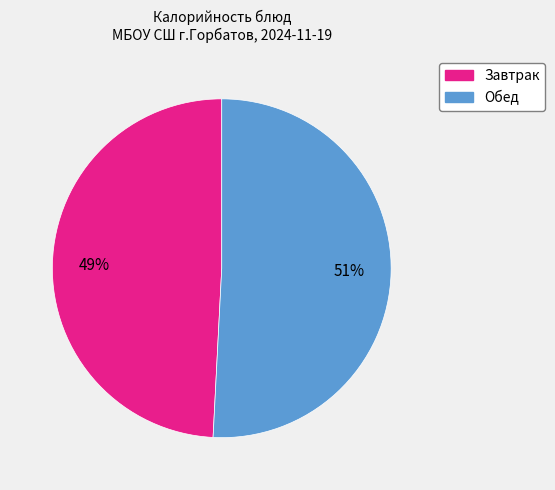

To the nearest percent, what is the difference between the largest and smallest slice percentages?

2%